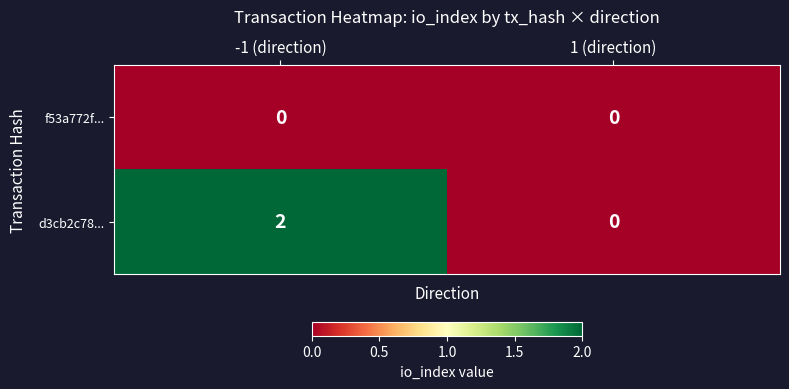

List the series in order of their peak value, lowest first.

f53a772f..., d3cb2c78...